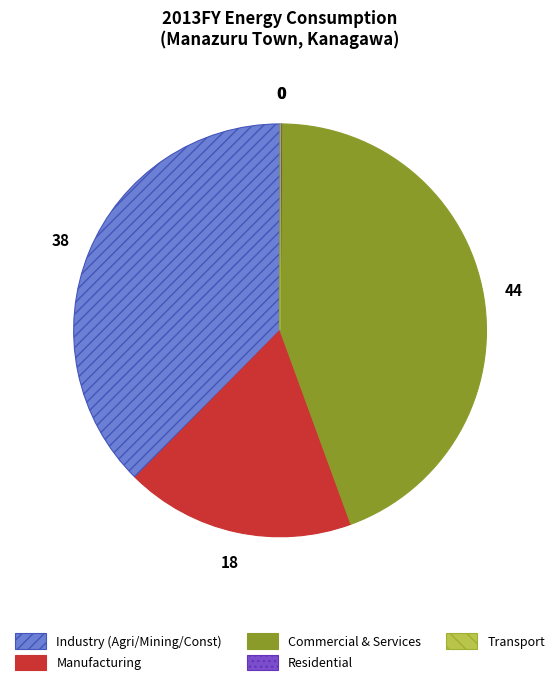

Between Manufacturing and Industry (Agri/Mining/Const), which is larger?

Industry (Agri/Mining/Const)